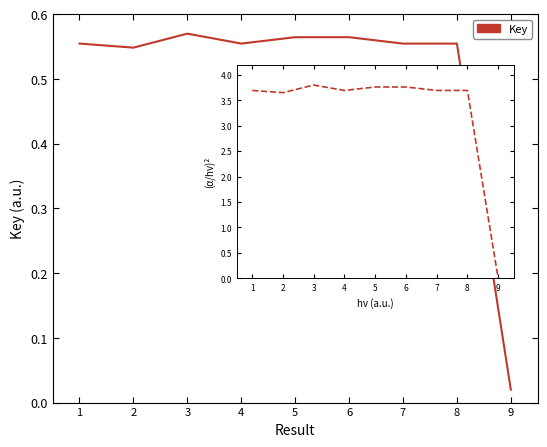

Which category has the highest value across all series?

3